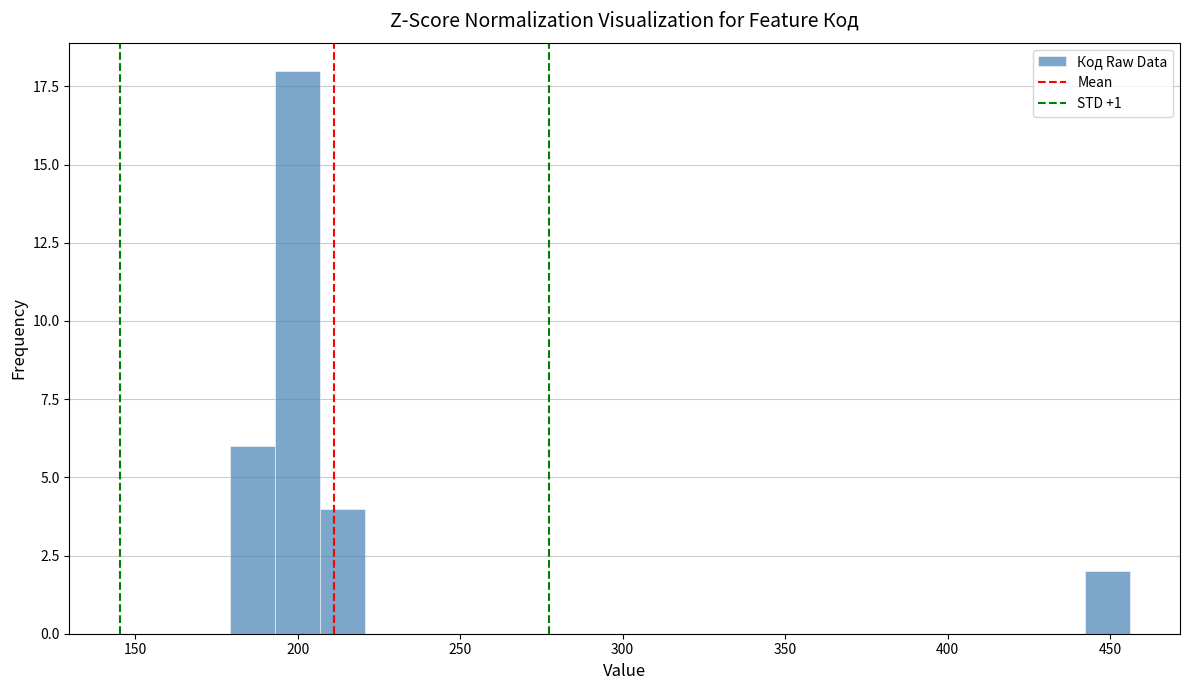

Read against the x-axis, roughly where is the centre of the tallest bar?

200